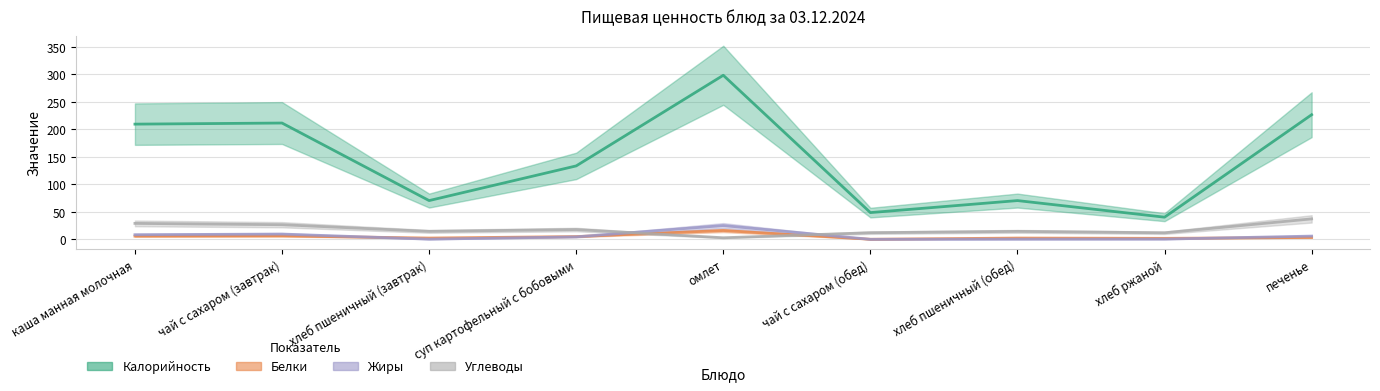

Reading left to right, what are all the values shown in this chart?

Калорийность: каша манная молочная=209.6	чай с сахаром (завтрак)=211.6	хлеб пшеничный (завтрак)=70.5	суп картофельный с бобовыми=133.6	омлет=298.5	чай с сахаром (обед)=48.6	хлеб пшеничный (обед)=70.5	хлеб ржаной=40.3	печенье=226.7
Белки: каша манная молочная=5.8	чай с сахаром (завтрак)=6.2	хлеб пшеничный (завтрак)=2.3	суп картофельный с бобовыми=5.0	омлет=16.0	чай с сахаром (обед)=0.1	хлеб пшеничный (обед)=2.3	хлеб ржаной=1.8	печенье=3.4
Жиры: каша манная молочная=8.4	чай с сахаром (завтрак)=9.6	хлеб пшеничный (завтрак)=0.3	суп картофельный с бобовыми=4.5	омлет=25.1	чай с сахаром (обед)=0.0	хлеб пшеничный (обед)=0.3	хлеб ржаной=0.4	печенье=5.9
Углеводы: каша манная молочная=29.0	чай с сахаром (завтрак)=26.6	хлеб пшеничный (завтрак)=14.5	суп картофельный с бобовыми=17.8	омлет=2.9	чай с сахаром (обед)=12.0	хлеб пшеничный (обед)=14.5	хлеб ржаной=11.9	печенье=37.2